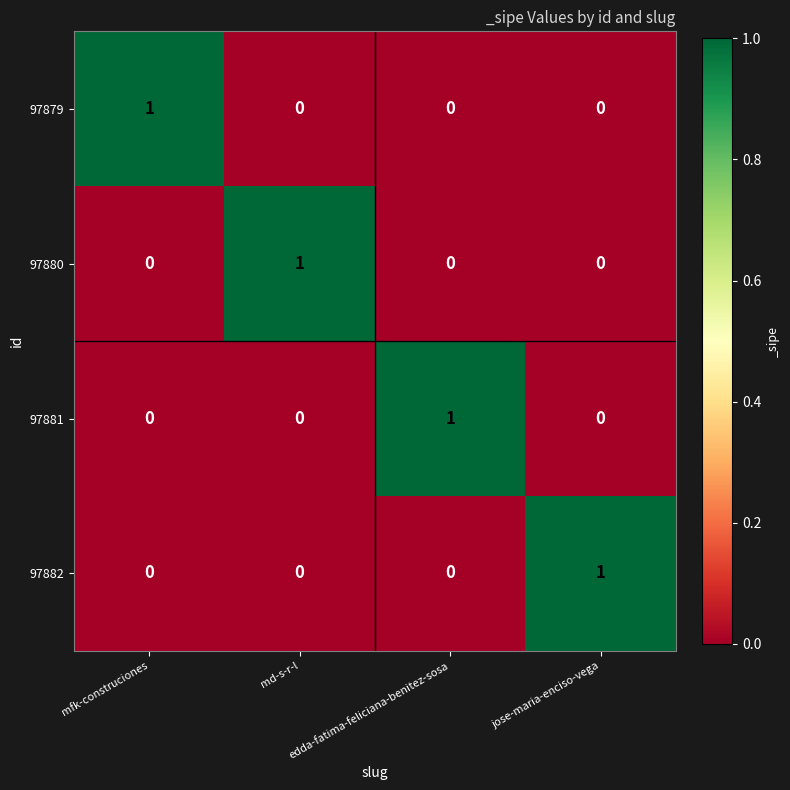

How many 97882 values are between 0 and 1?

4